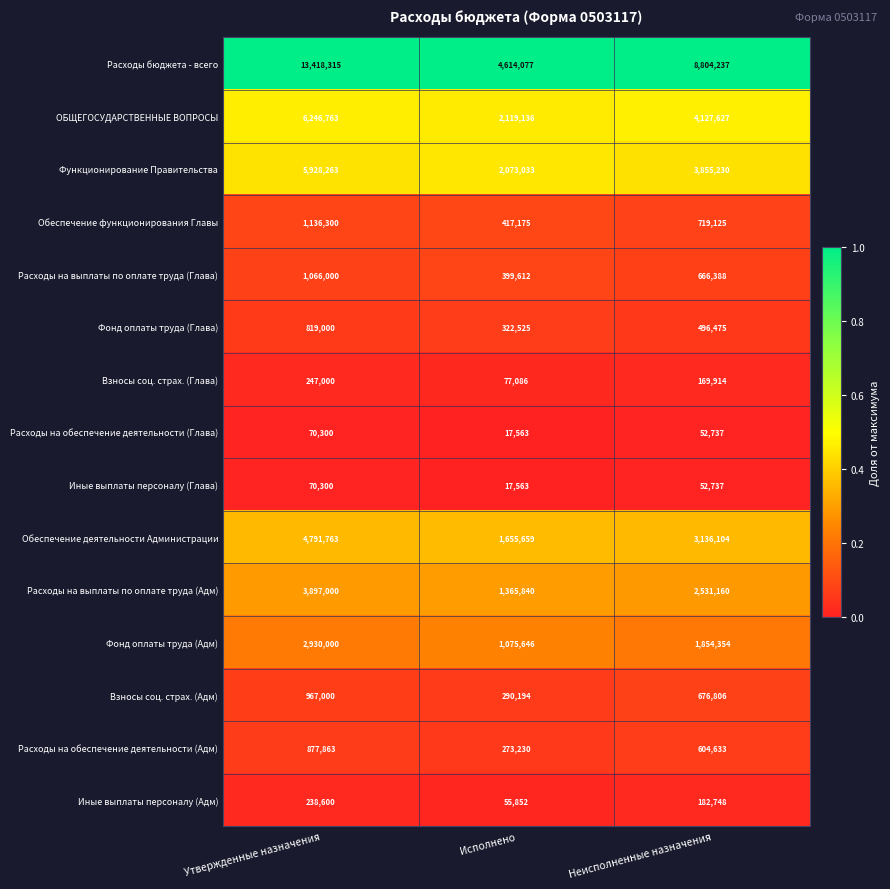

Is it true that Расходы бюджета - всего equals 4614077 at Исполнено?

True